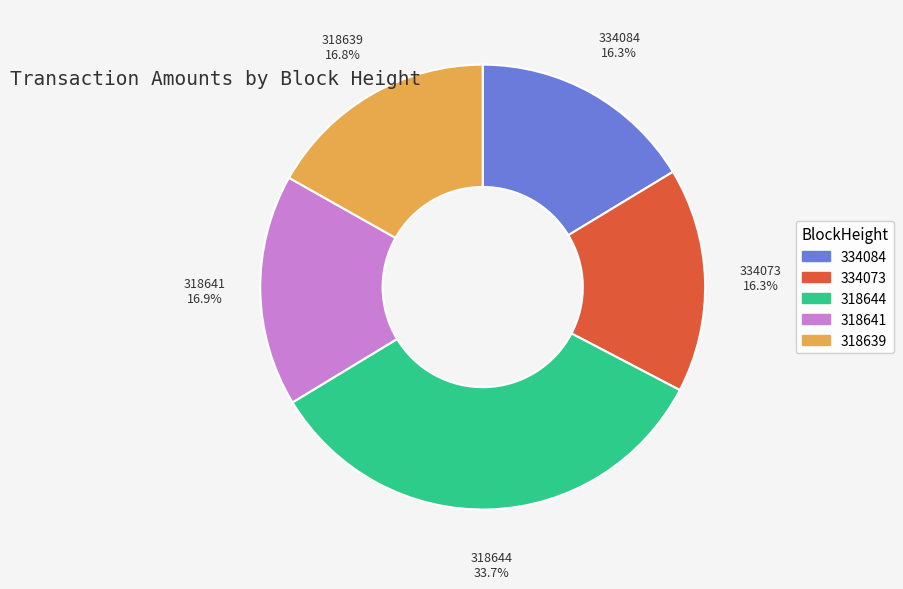

To the nearest percent, what is the difference between the 318644 and 318641 slice percentages?

17%